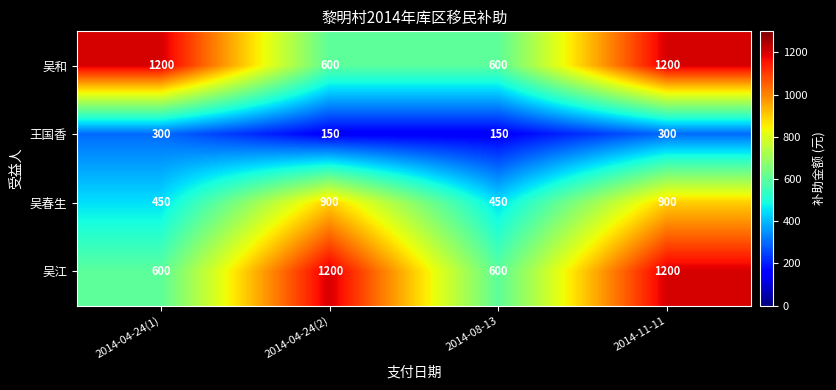

Reading right to left, transcribe all the data shown in this chart.

吴和: 2014-11-11=1200	2014-08-13=600	2014-04-24(2)=600	2014-04-24(1)=1200
王国香: 2014-11-11=300	2014-08-13=150	2014-04-24(2)=150	2014-04-24(1)=300
吴春生: 2014-11-11=900	2014-08-13=450	2014-04-24(2)=900	2014-04-24(1)=450
吴江: 2014-11-11=1200	2014-08-13=600	2014-04-24(2)=1200	2014-04-24(1)=600